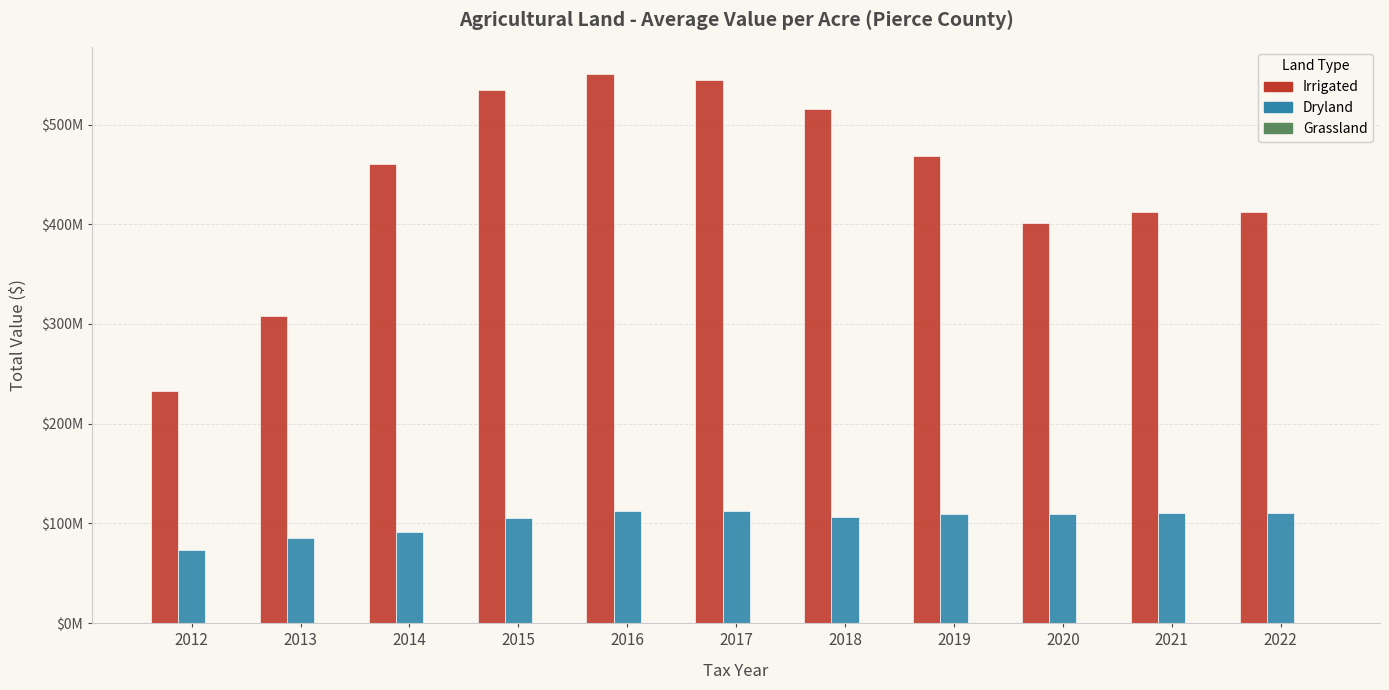

Does the chart contain stacked bars?

No